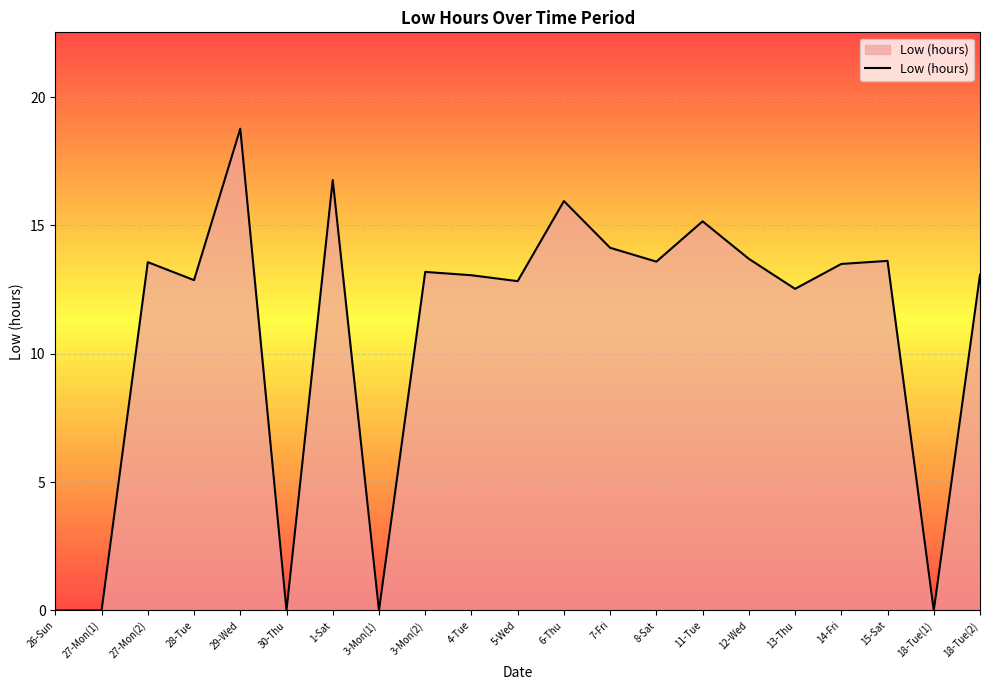

What position from the left is 11-Tue?

15